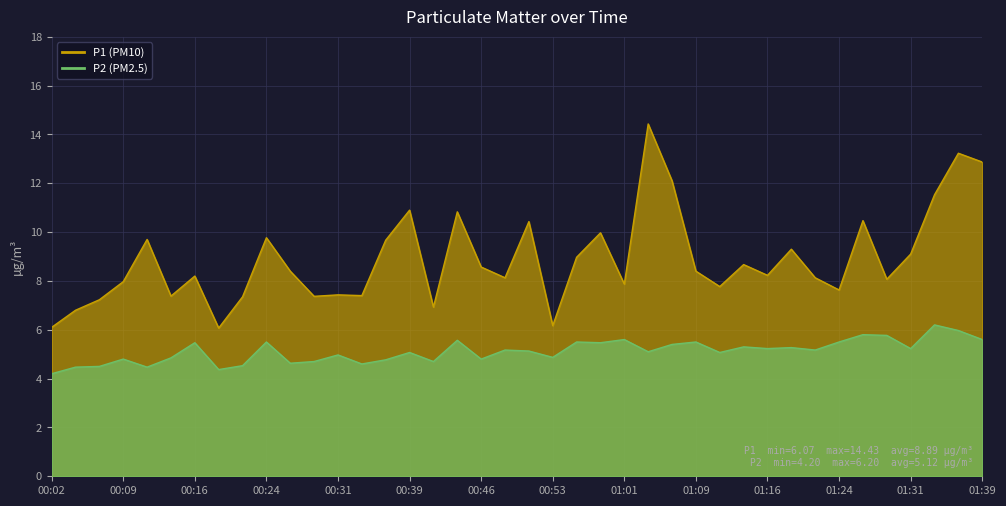

At which category does the chart reach its minimum across all series?

00:02